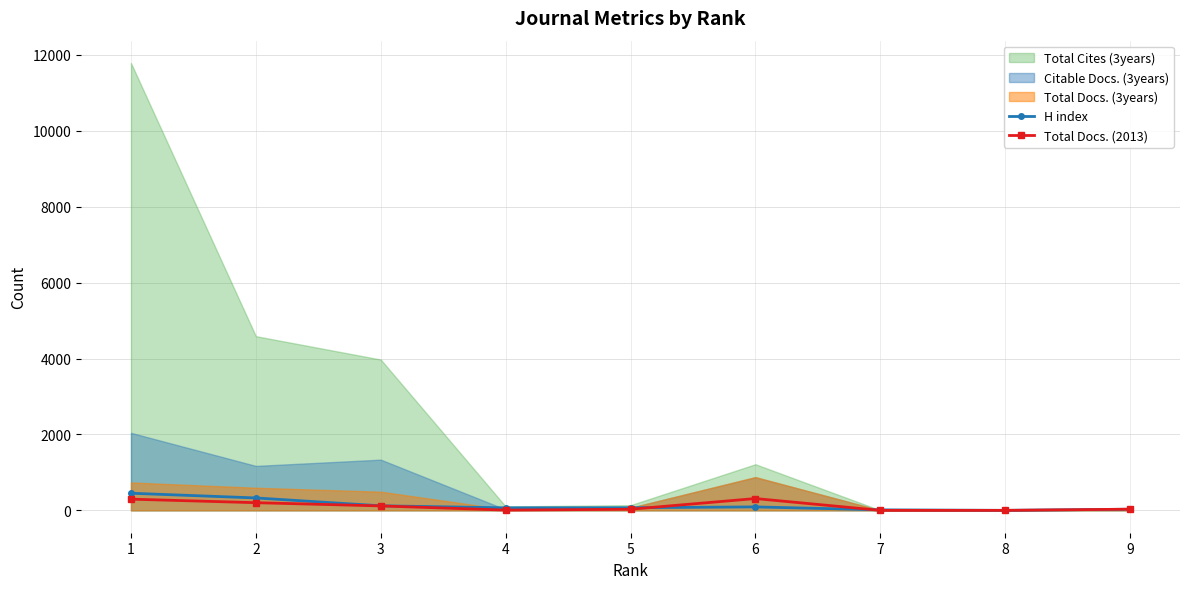

The value of H index at 6 is 152. True or false?

False